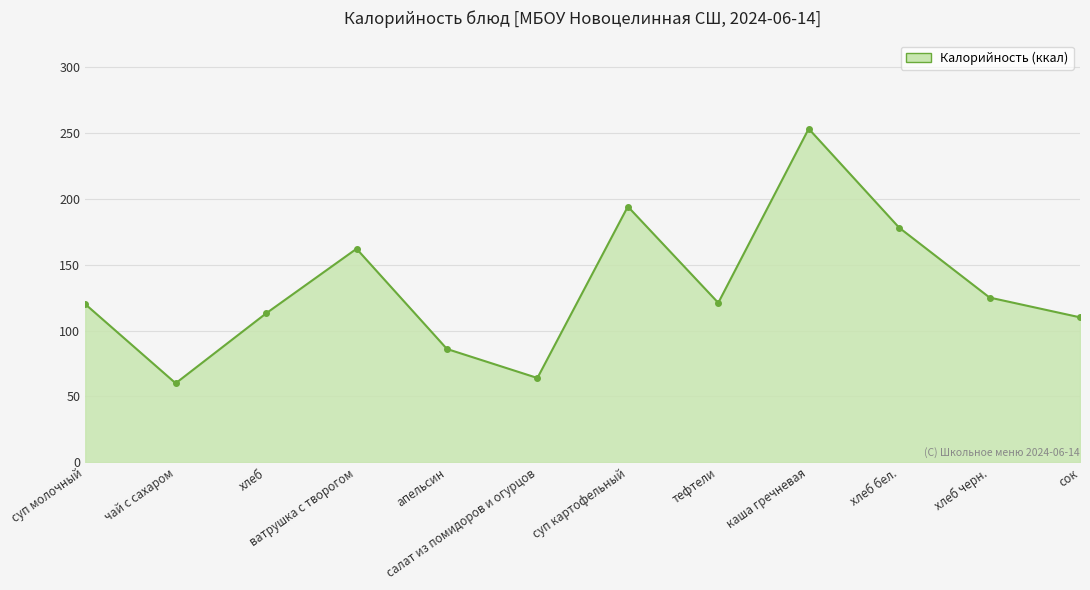

At which category does the data reach its first local peak?

ватрушка с творогом